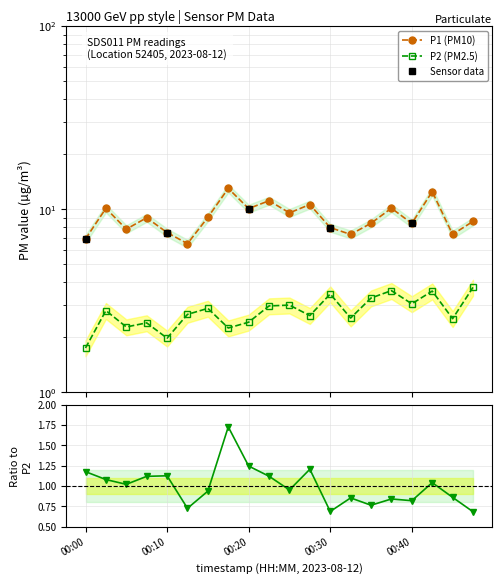

Which has a higher value, 00:22 or 00:25?

00:22